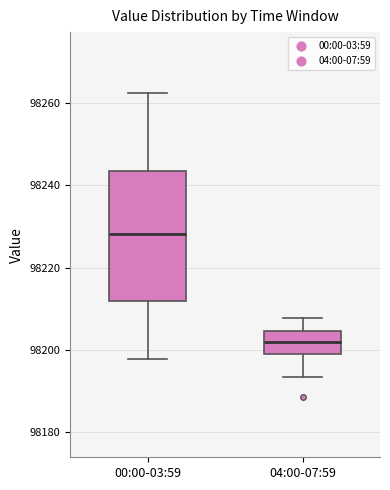

Reading left to right, read every box against the y-axis: the position of its median line, the range the box covers, and the ends of its whiskers. The values are not printed on the chart, so give them approximately, as read against the axis.

00:00-03:59: median 98228, box 98212 to 98244, whiskers 98198 to 98262
04:00-07:59: median 98202, box 98198 to 98204, whiskers 98194 to 98208